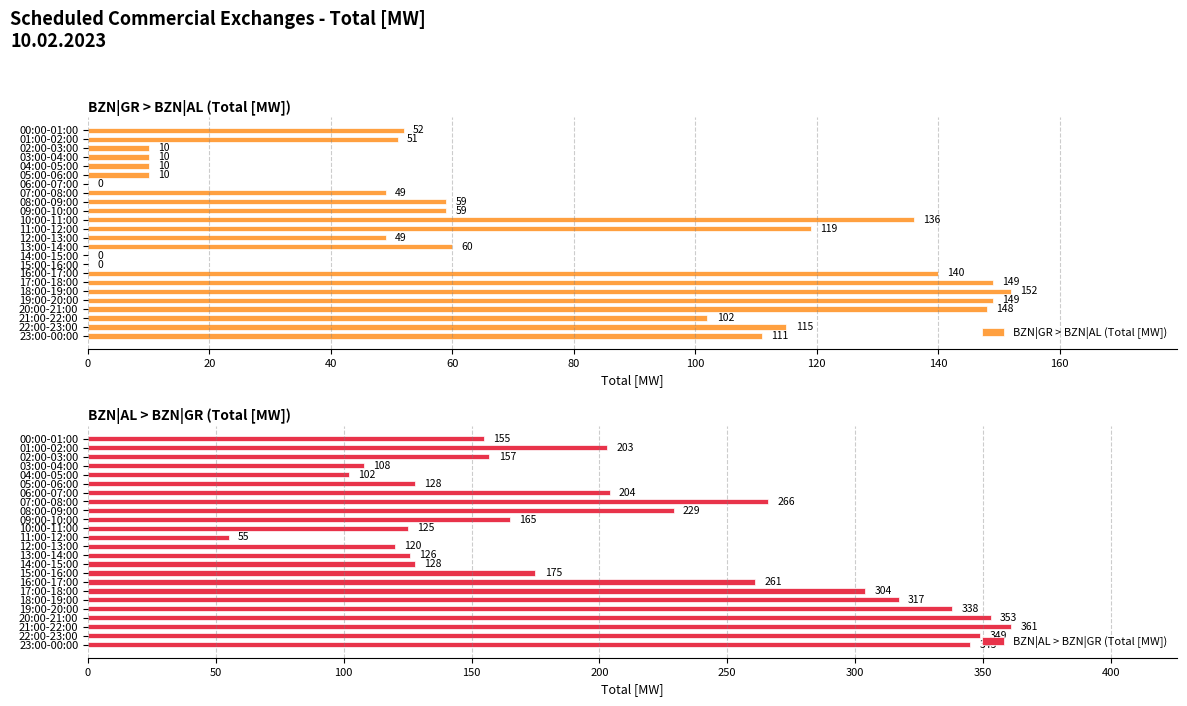

What is the sum of all BZN|GR > BZN|AL (Total [MW]) values?

1740